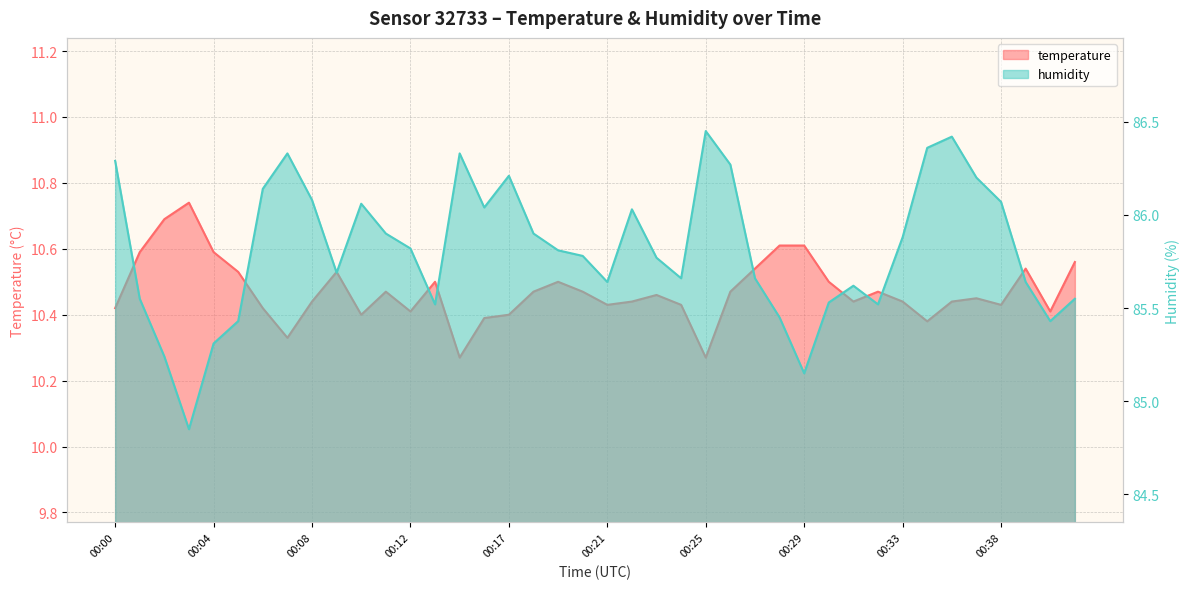

Which category has the lowest value in the humidity series?

00:03